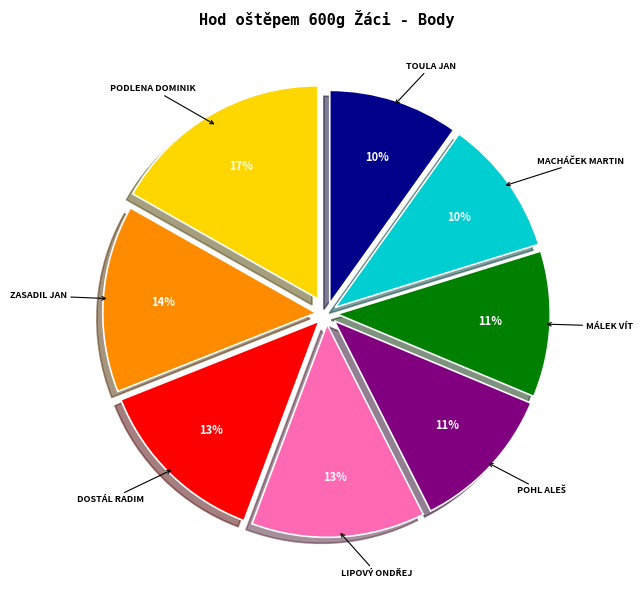

How many slices are in this pie chart?

8